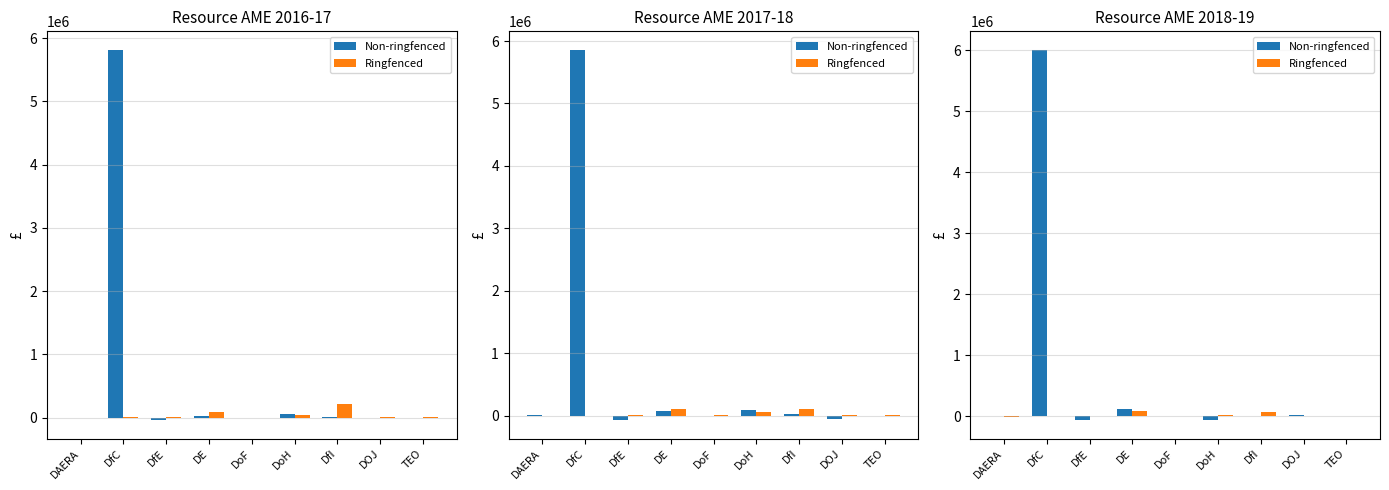

How many values in Non-ringfenced are above zero?

6